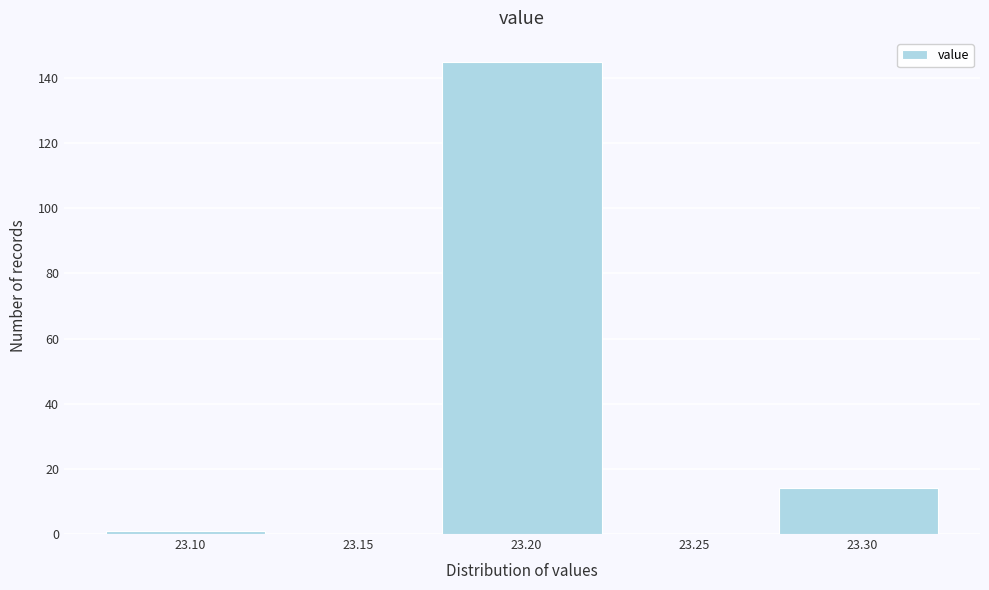

Reading left to right, list all the values displayed in this chart.

23.10=1	23.15=0	23.20=145	23.25=0	23.30=14